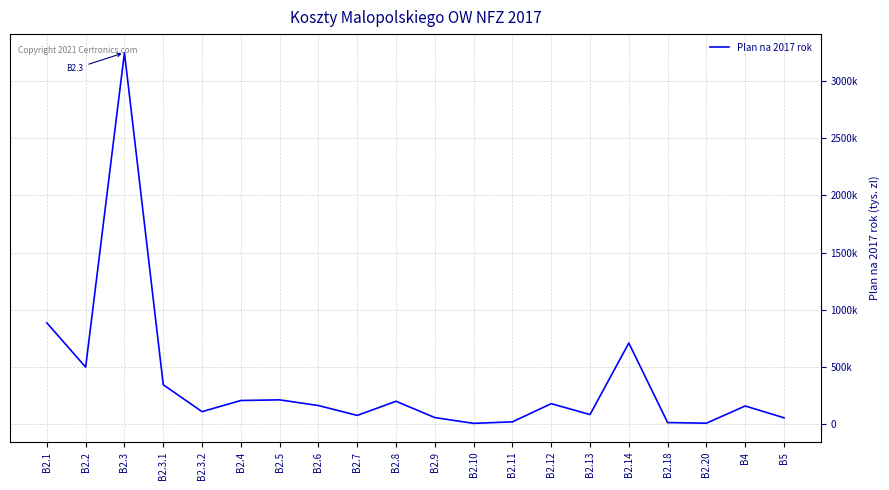

What is the label of the 10th point from the left?

B2.8